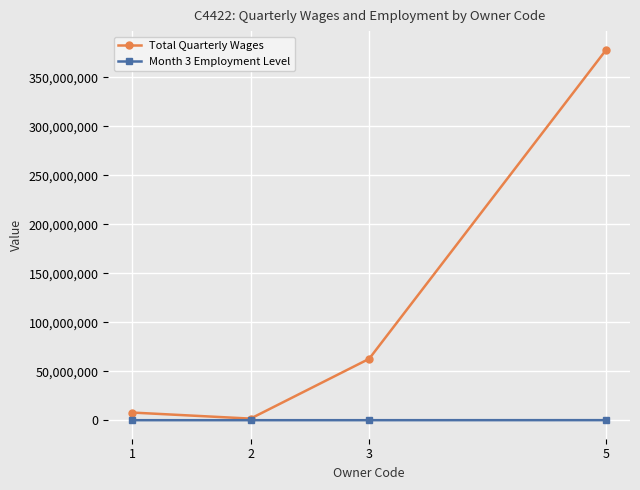

How many series are shown in this chart?

2